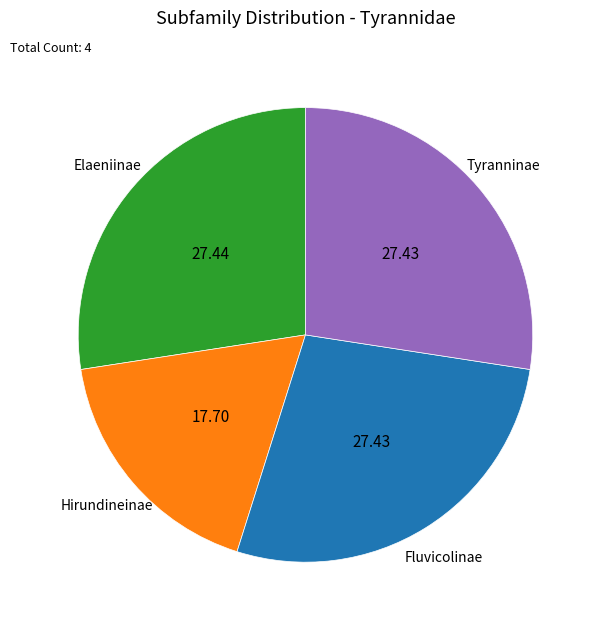

Is there any slice that represents more than half of the pie?

No